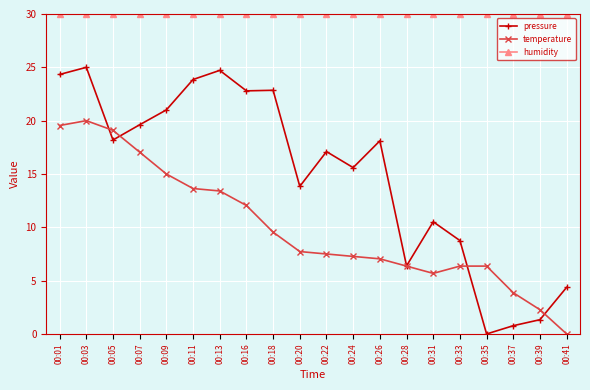

Rank the series at 00:13 from highest to lowest value.

humidity, pressure, temperature